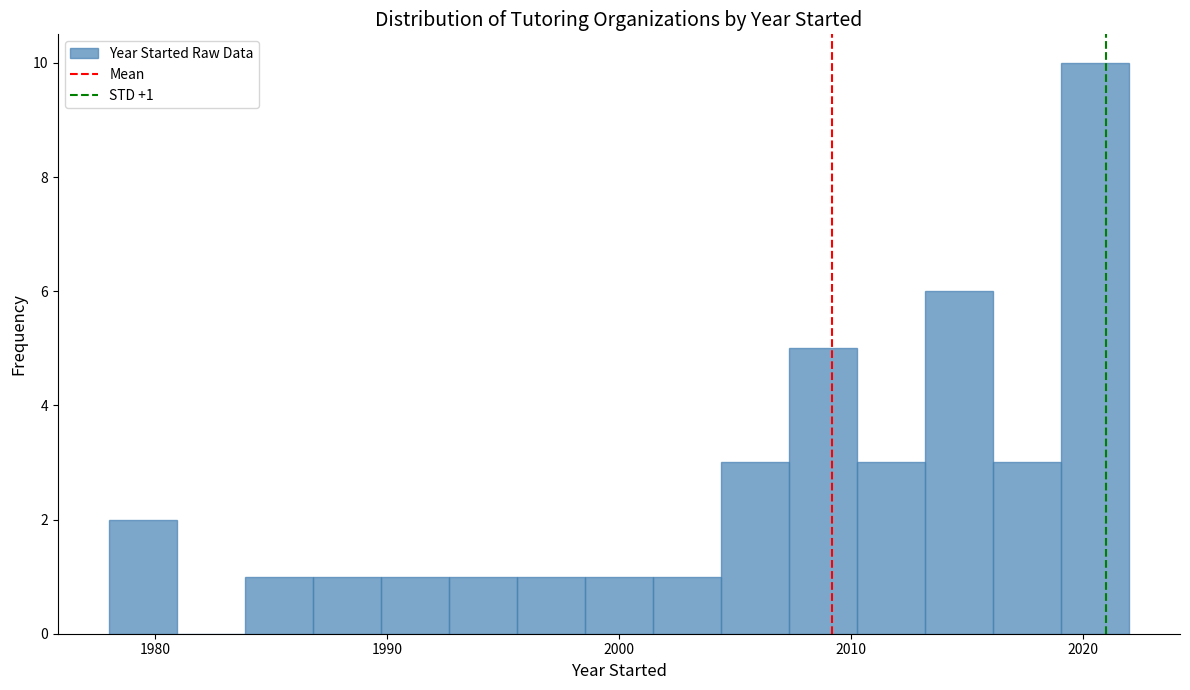

Read against the x-axis, roughly where is the centre of the tallest bar?

2021